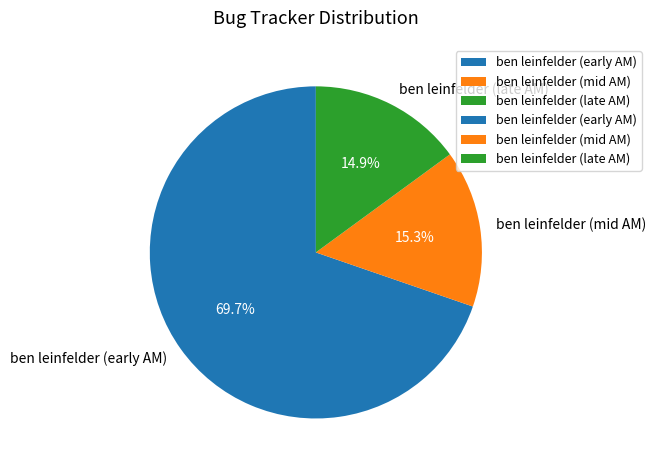

Which category has the biggest portion of the pie?

ben leinfelder (early AM)